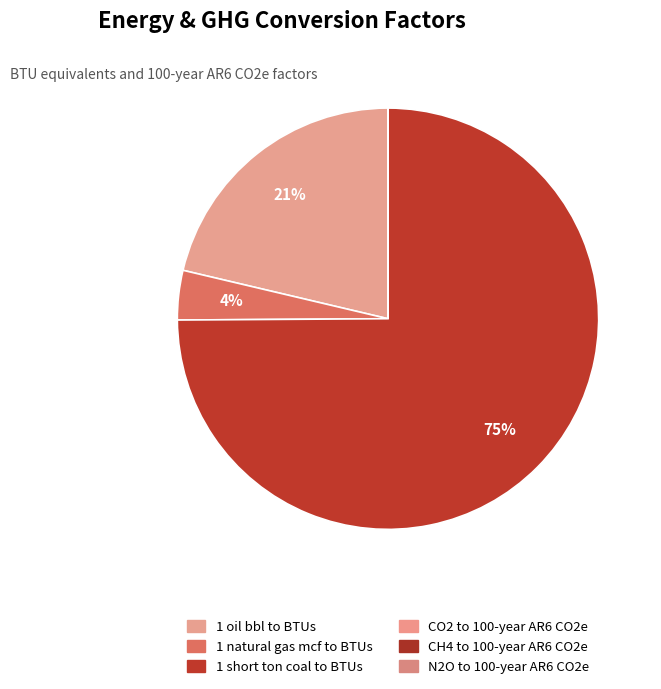

Is it true that 1 oil bbl to BTUs is 21% of the pie?

True